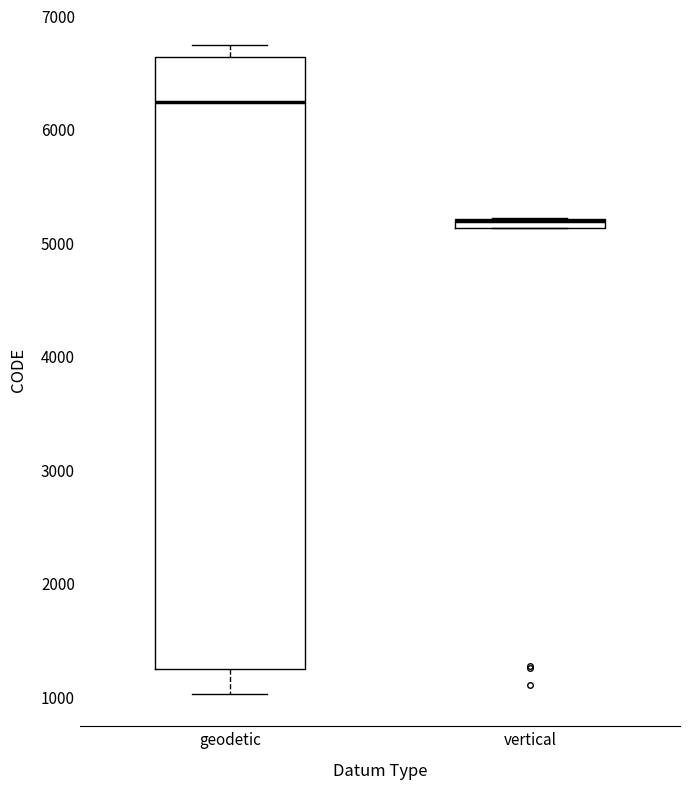

Comparing the boxes themselves (not the whiskers), which one is the tallest?

geodetic